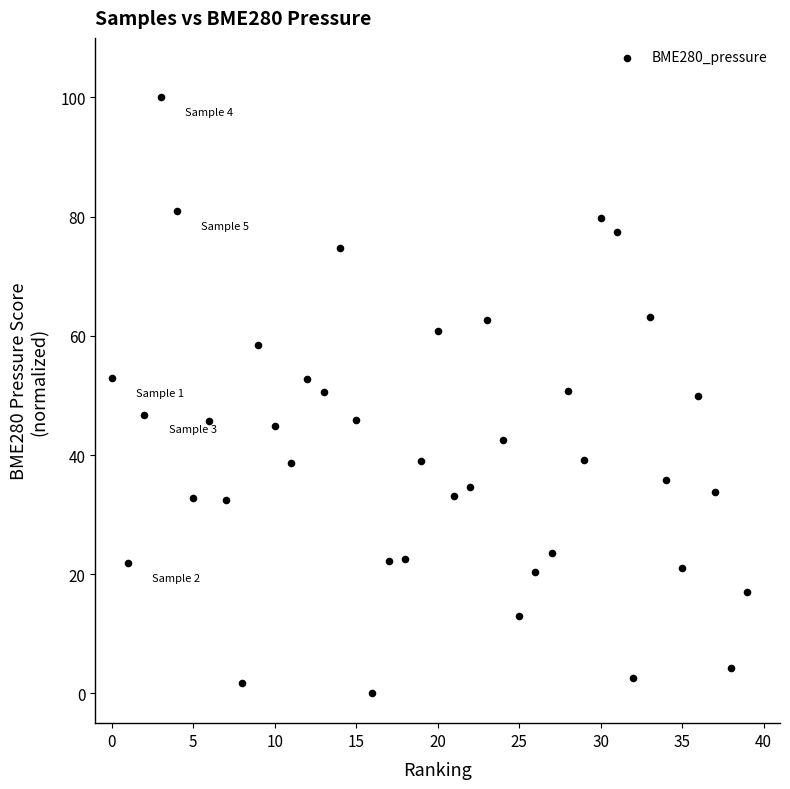

What is the range of Y values (max minus min)?

100.0